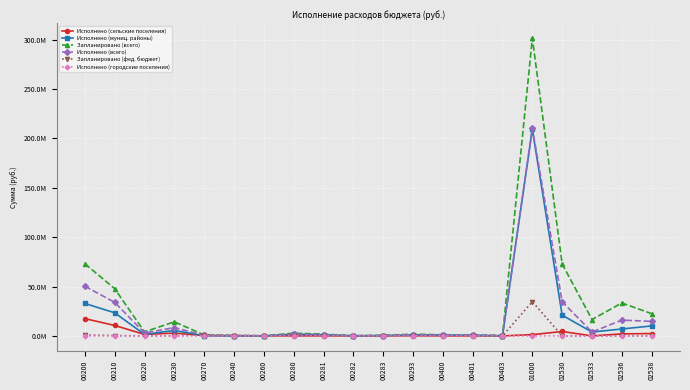

Reading right to left, list all the values displayed in this chart.

Исполнено (сельские поселения): 02538=2360030.9	02536=2040849.0	02533=0.0	02530=4470761.6	01000=1235668.6	00403=0.0	00401=0.0	00400=0.0	00293=139411.7	00283=0.0	00282=0.0	00281=0.0	00280=0.0	00260=59349.5	00240=240137.2	00270=323499.8	00230=2870820.7	00220=1473593.2	00210=10565717.7	00200=17507129.6
Исполнено (муниц. районы): 02538=10085864.1	02536=7000819.9	02533=3875889.6	02530=20962573.6	01000=209354429.7	00403=216007.7	00401=677652.3	00400=918185.9	00293=1033088.4	00283=319606.2	00282=120300.0	00281=1220814.0	00280=1771949.6	00260=0.0	00240=0.0	00270=192561.8	00230=5550370.1	00220=1499518.0	00210=23383040.8	00200=32861928.2
Запланировано (всего): 02538=22507396.9	02536=33371025.7	02533=16565862.9	02530=72894285.6	01000=301706214.0	00403=293022.2	00401=825767.0	00400=1154415.1	00293=1686169.0	00283=599222.0	00282=160400.0	00281=1784880.0	00280=2749002.0	00260=104864.0	00240=339394.0	00270=920318.0	00230=14263155.0	00220=4069590.0	00210=47821003.0	00200=73131524.8
Исполнено (всего): 02538=14682064.0	02536=15980061.5	02533=3875889.6	02530=34607896.8	01000=210590098.3	00403=216007.7	00401=677652.3	00400=918185.9	00293=1172500.1	00283=319606.2	00282=120300.0	00281=1220814.0	00280=1771949.6	00260=59349.5	00240=240137.2	00270=516061.6	00230=8421190.8	00220=2973111.2	00210=33948758.5	00200=50384958.8
Запланировано (фед. бюджет): 02538=0.0	02536=0.0	02533=0.0	02530=0.0	01000=34661137.0	00403=0.0	00401=0.0	00400=0.0	00293=0.0	00283=0.0	00282=0.0	00281=0.0	00280=0.0	00260=104864.0	00240=339394.0	00270=920318.0	00230=104864.0	00220=0.0	00210=339394.0	00200=920318.0
Исполнено (городские поселения): 02538=0.0	02536=0.0	02533=0.0	02530=0.0	01000=0.0	00403=0.0	00401=0.0	00400=0.0	00293=0.0	00283=0.0	00282=0.0	00281=0.0	00280=0.0	00260=0.0	00240=0.0	00270=0.0	00230=0.0	00220=0.0	00210=0.0	00200=15901.0